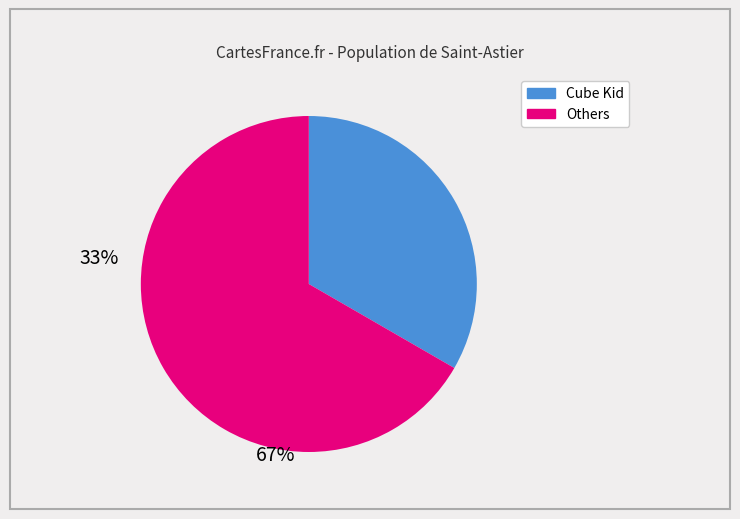

Is there a majority slice in this chart?

Yes